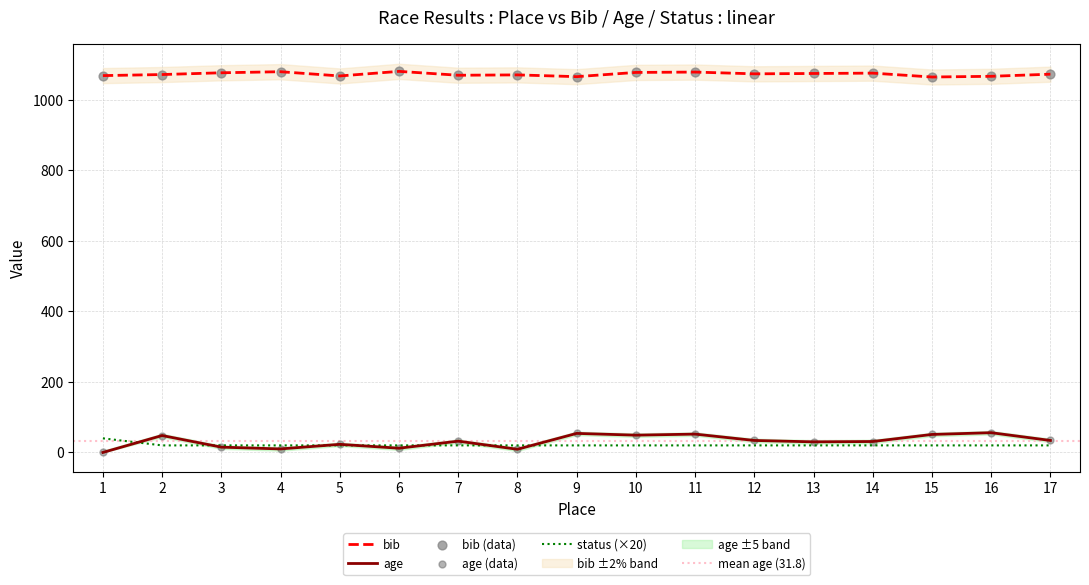

What are all the series names shown in the legend?

bib, age, status